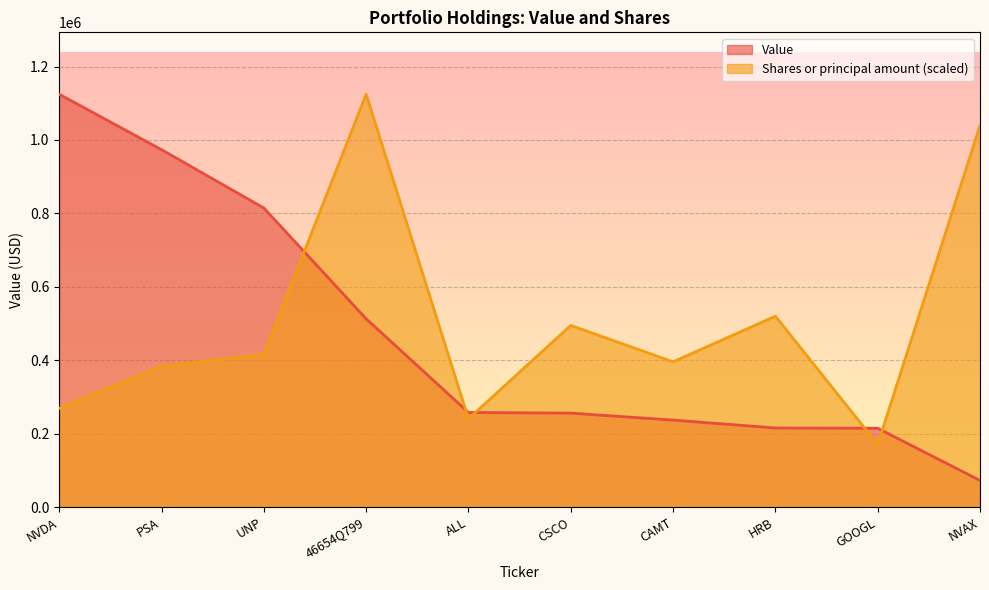

Reading right to left, what are all the values shown in this chart?

Value: 72400.0	214610.0	215300.0	236837.0	255844.0	257546.0	512758.0	814520.0	973443.0	1124449.0
Shares or principal amount: 1039616.3	170497.1	519808.2	395470.0	494753.4	240359.3	1124449.0	415846.5	384034.3	268740.8